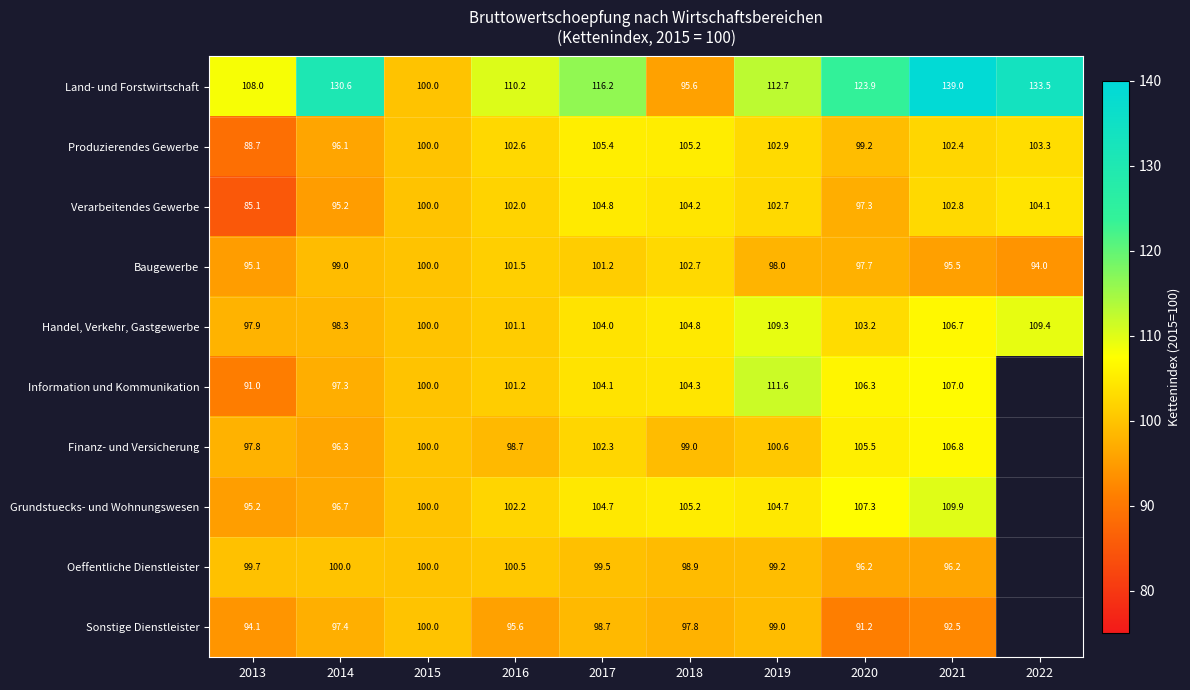

At 2013, list the series in order from largest to smallest.

Land- und Forstwirtschaft, Oeffentliche Dienstleister, Handel, Verkehr, Gastgewerbe, Finanz- und Versicherung, Grundstuecks- und Wohnungswesen, Baugewerbe, Sonstige Dienstleister, Information und Kommunikation, Produzierendes Gewerbe, Verarbeitendes Gewerbe